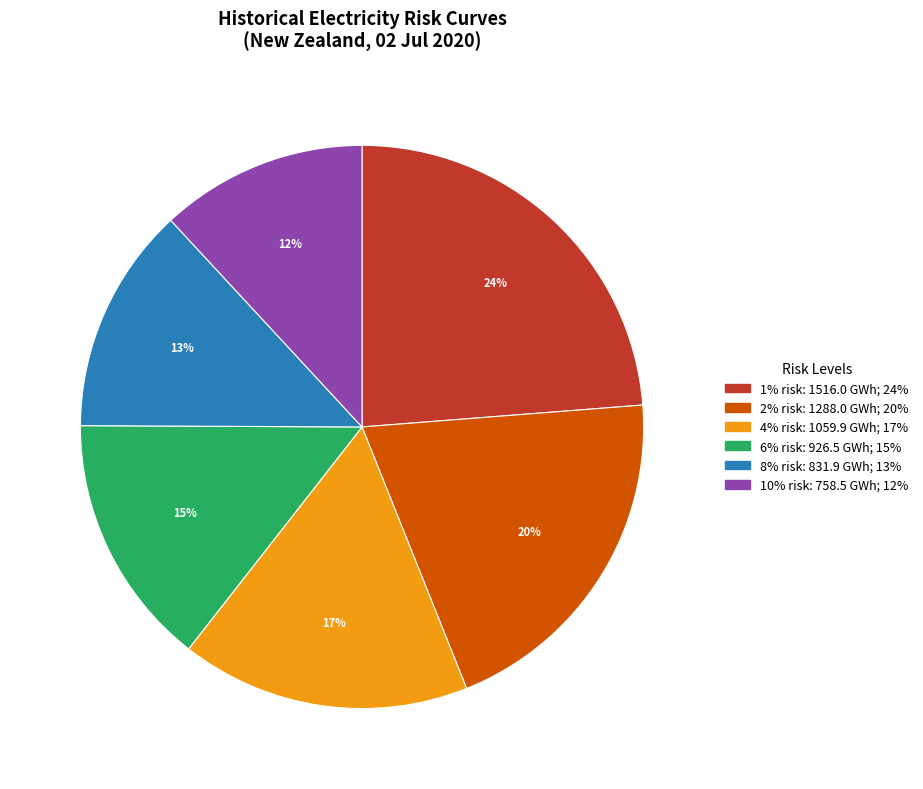

The 10% risk slice represents 12% of the pie. True or false?

True